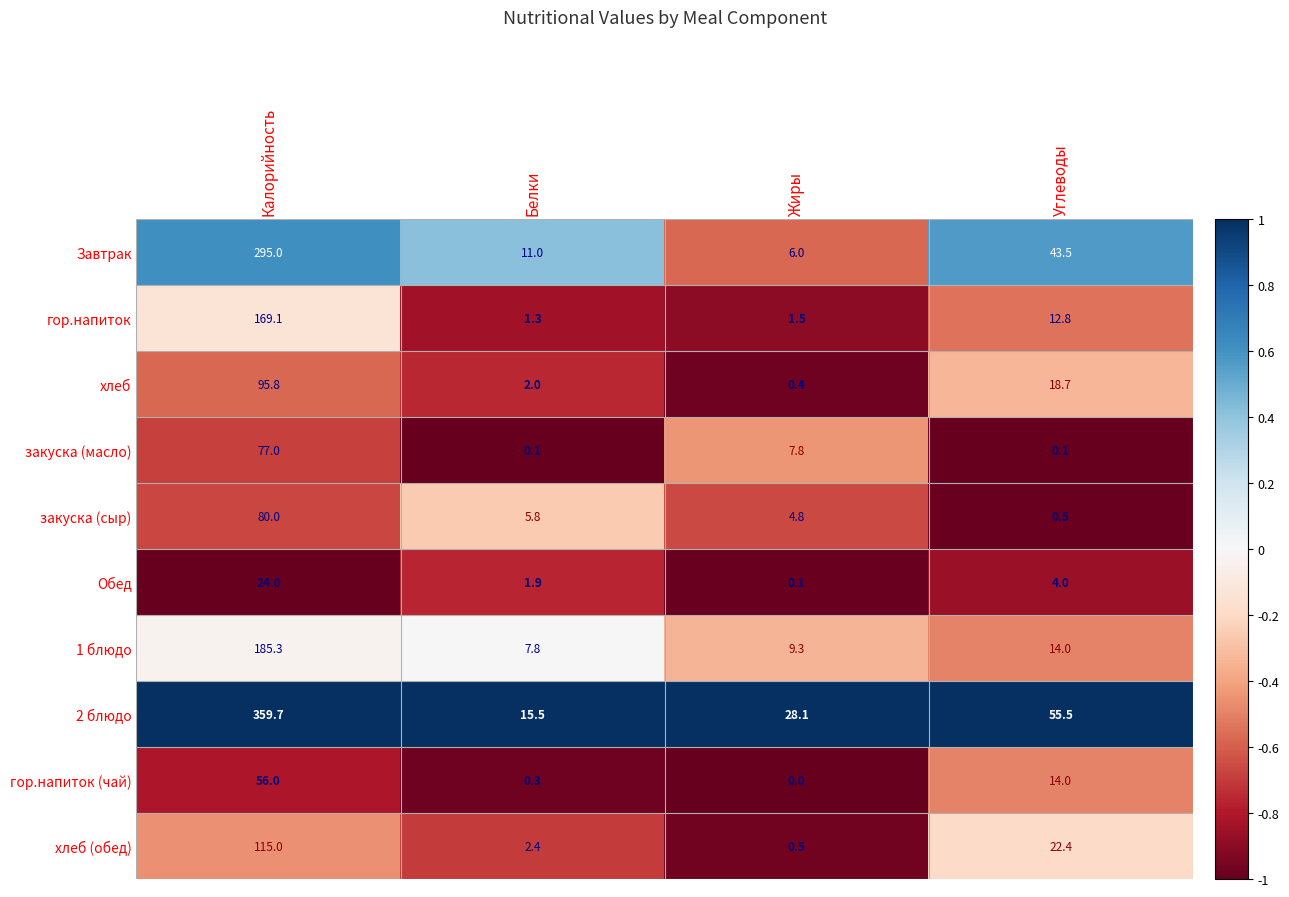

True or false: Обед has a value of 36.3 at Калорийность.

False